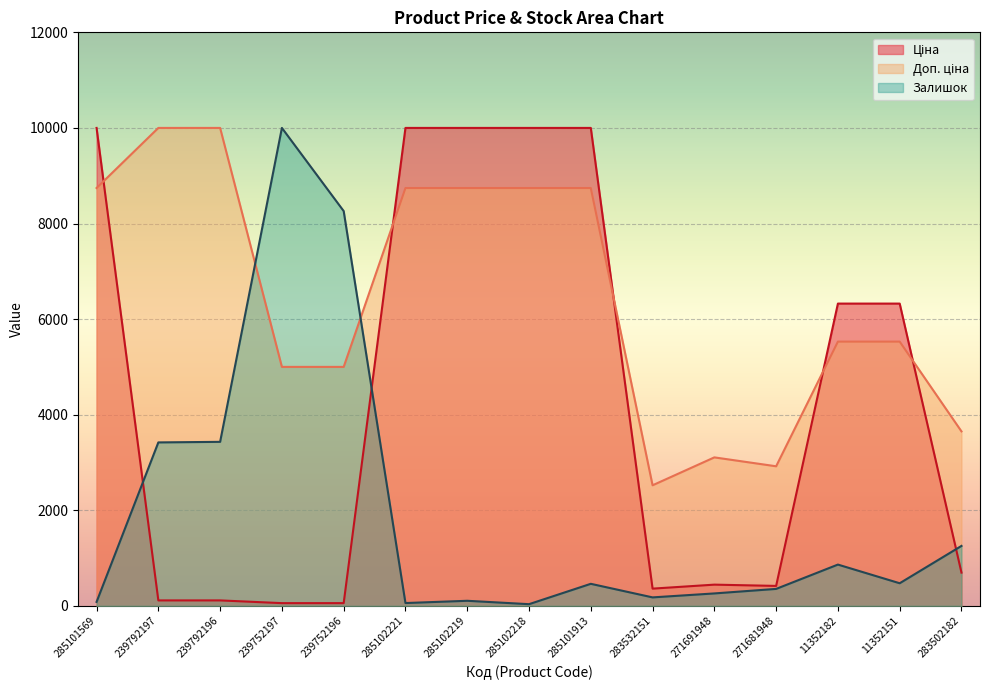

At 271681948, list the series in order from largest to smallest.

Доп. ціна, Ціна, Залишок